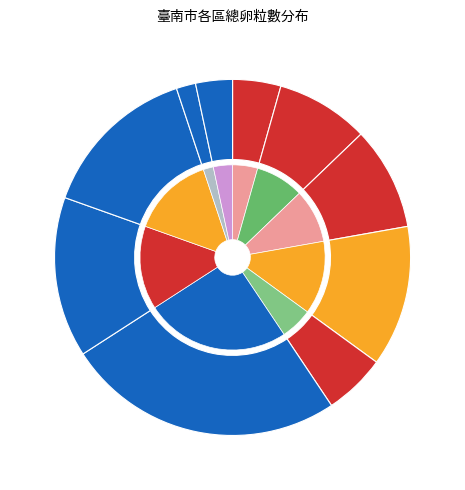

Rank the categories by value from lowest to highest.

新營區, 歸仁區, 中西區, 安平區, 仁德區, 北區, 永康區, 南區, 東區, 安南區